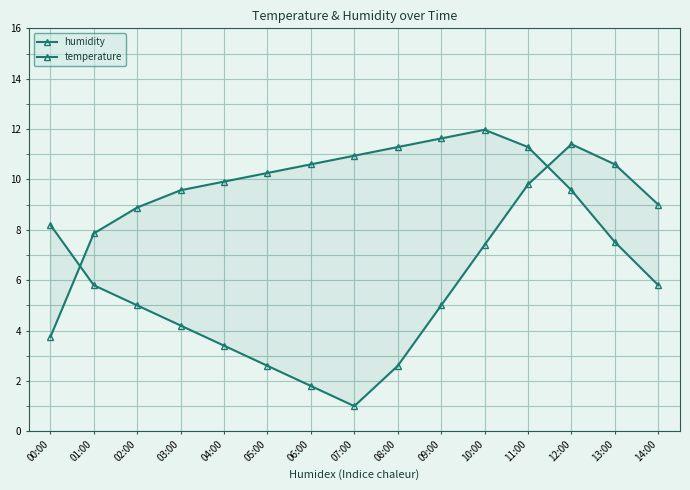

How many data points does each series have?

15